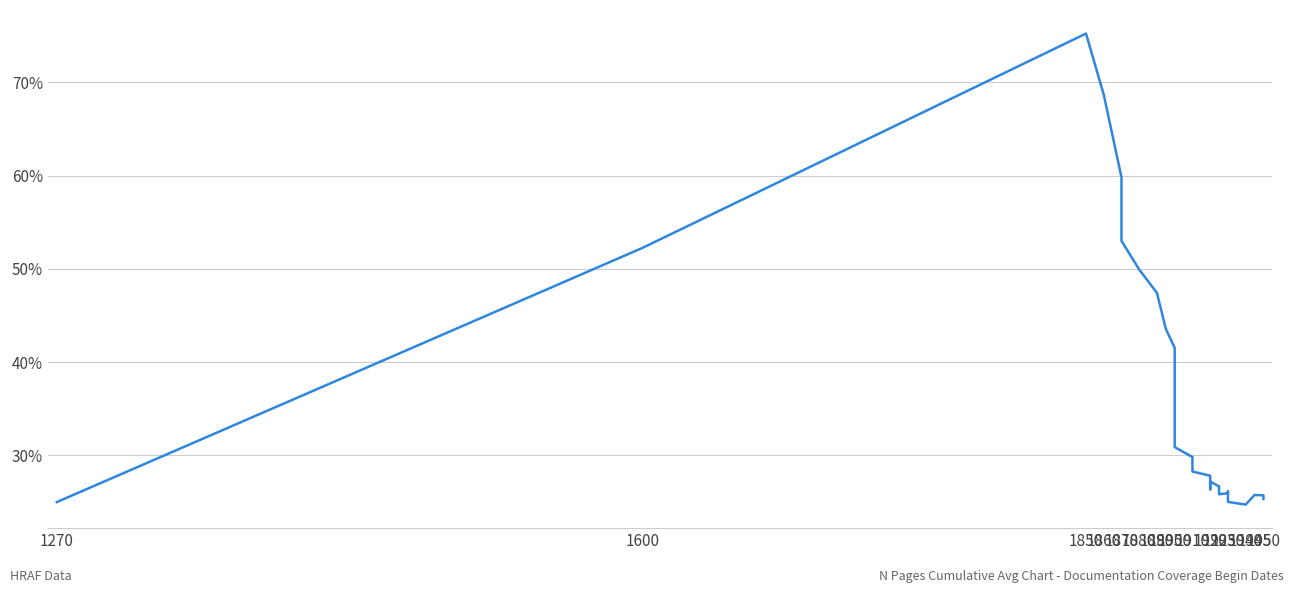

True or false: the data has more than 1 interior local peaks.

True